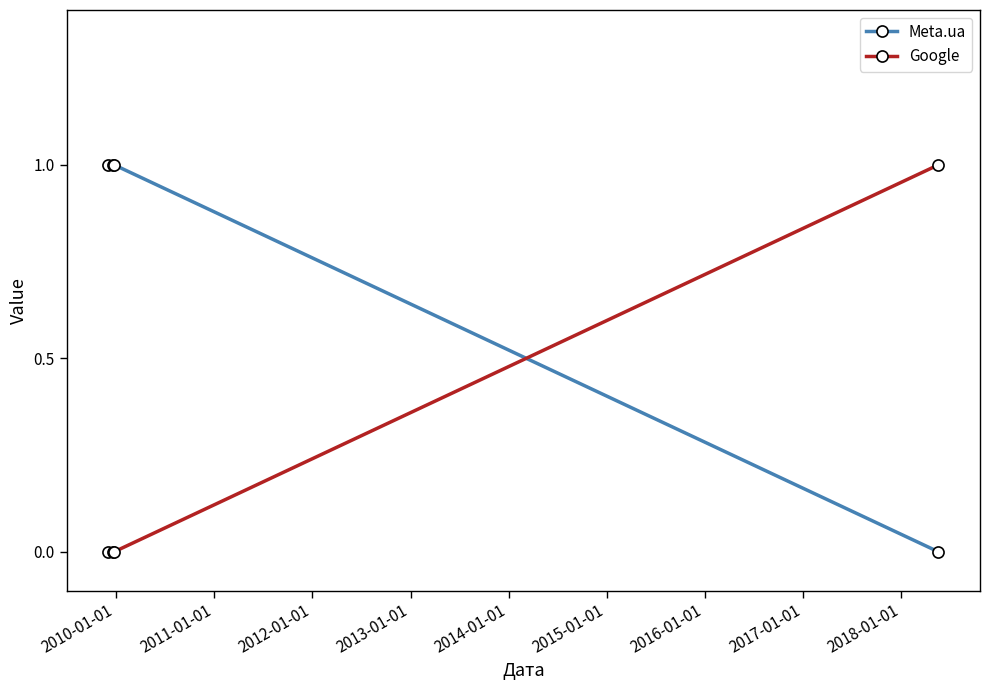

Is this an area chart (filled region under the line)?

No